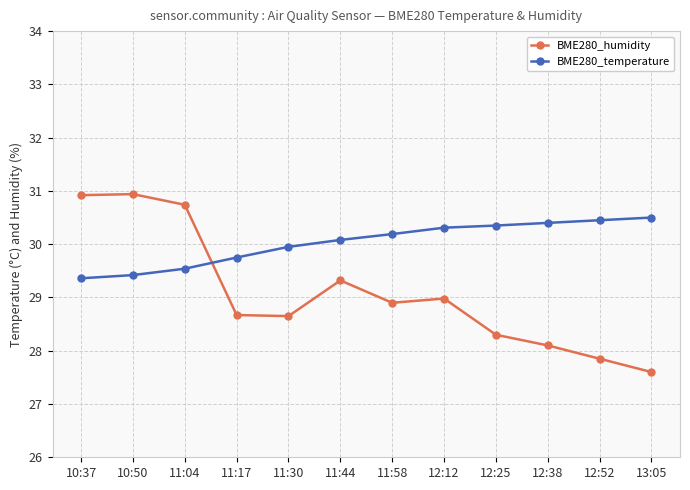

Between 11:17 and 11:58, which series saw the biggest shift?

BME280_temperature